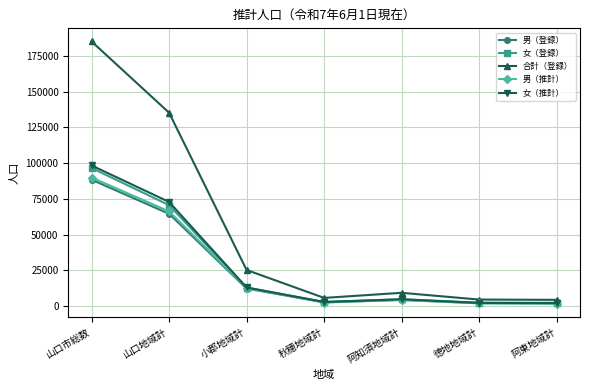

What is the label of the 7th point from the left?

阿東地域計